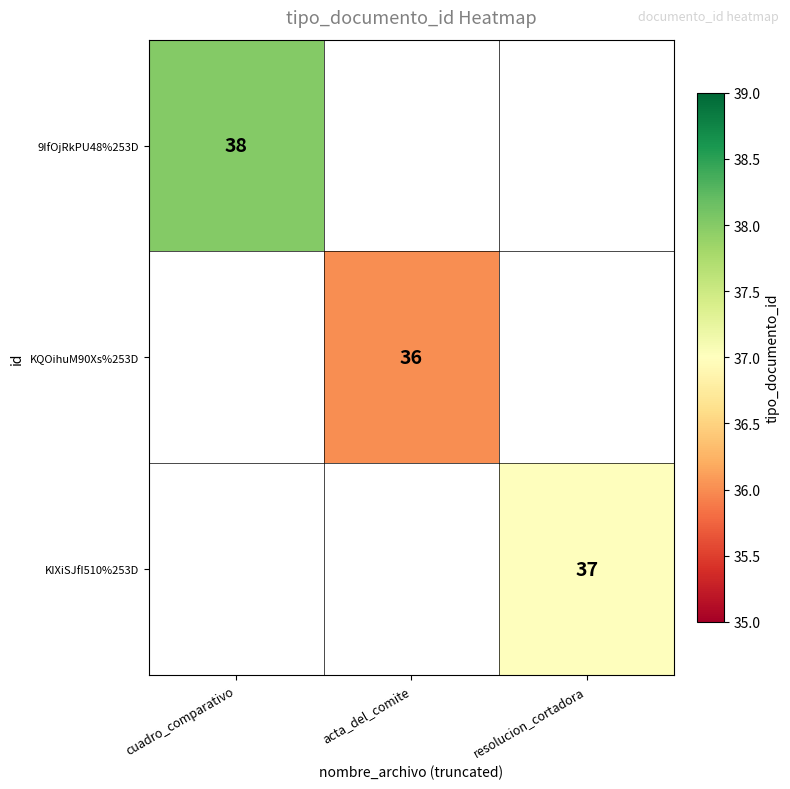

The value of KIXiSJfI510%253D at resolucion_cortadora is 37. True or false?

True